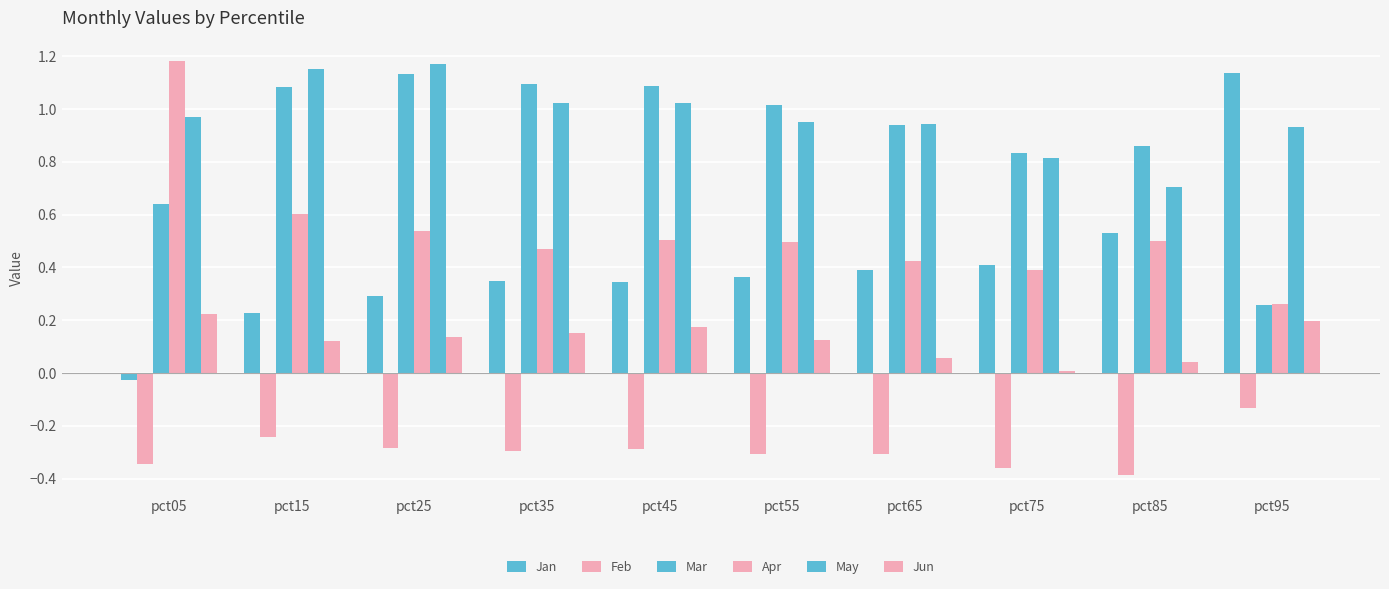

What is the value of the Mar bar at the 2nd from the left?

1.1